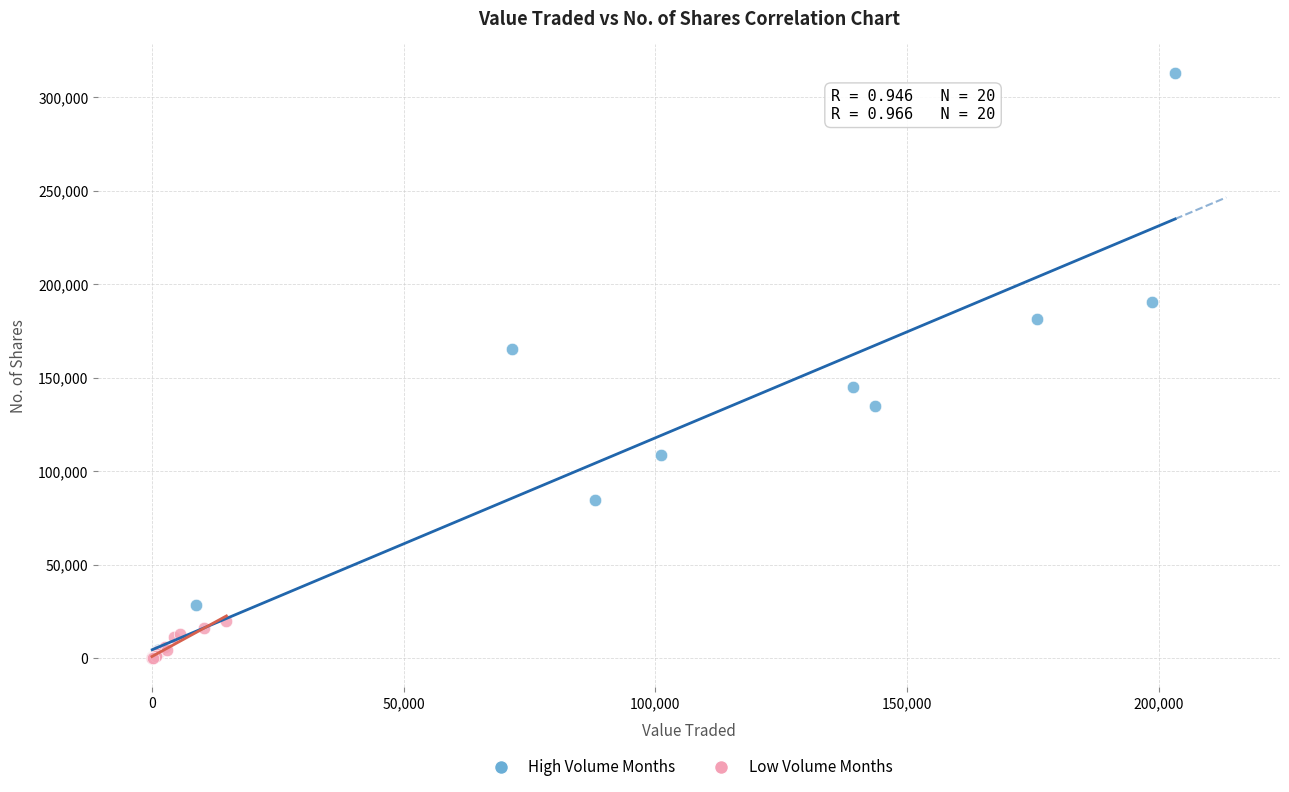

Which series contains the highest Y value?

High Volume Months